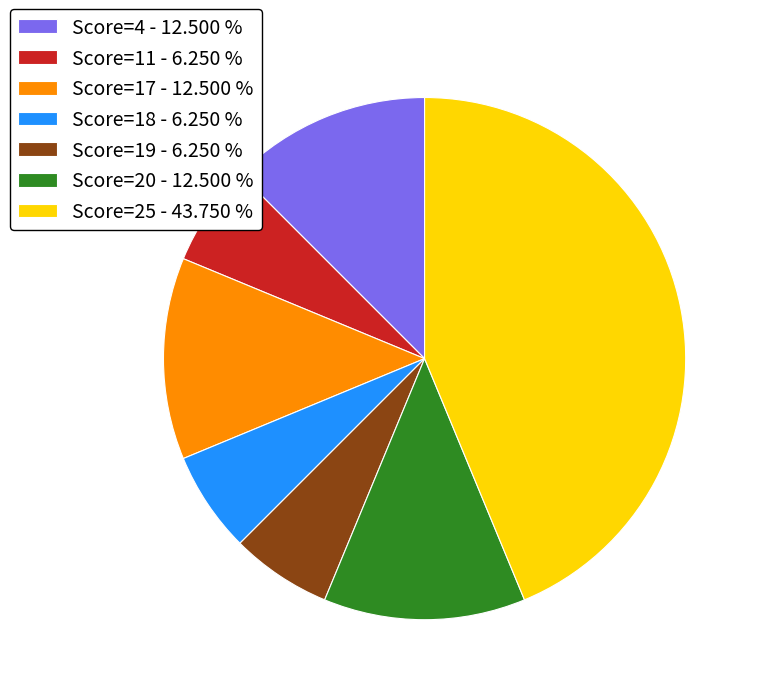

Is there a majority slice in this chart?

No